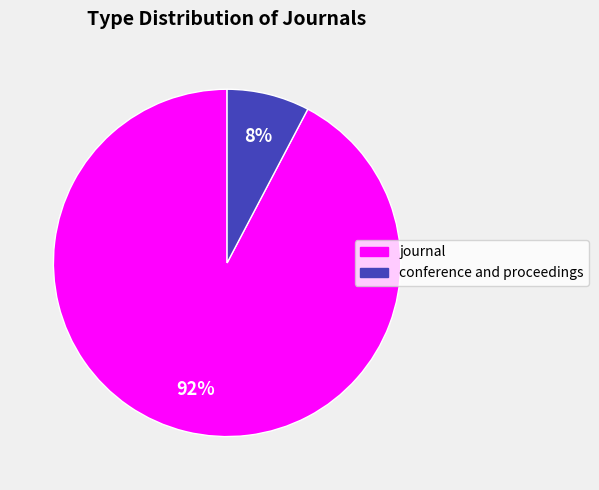

Is it true that conference and proceedings is 16% of the pie?

False